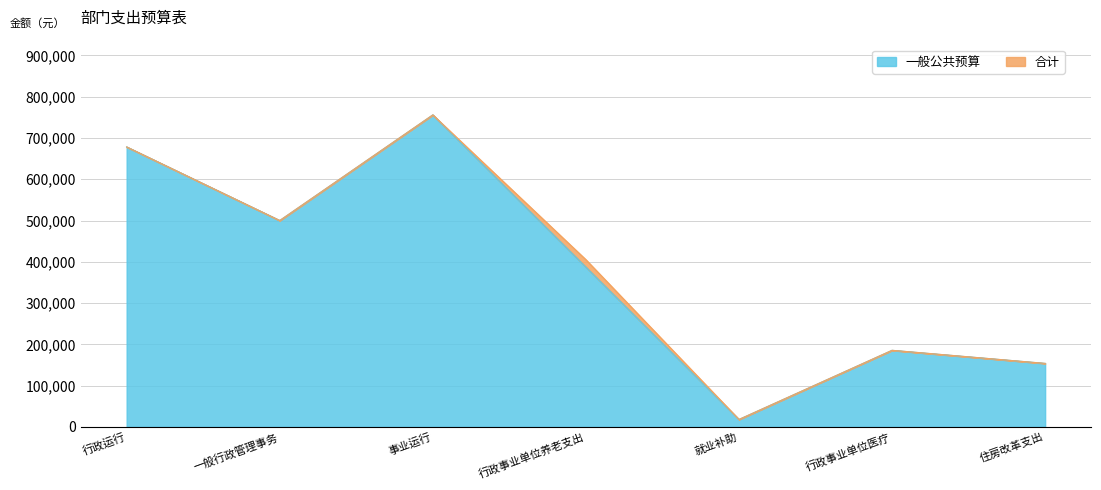

What is the approximate value of 合计 at 事业运行, to the nearest 50?

756000